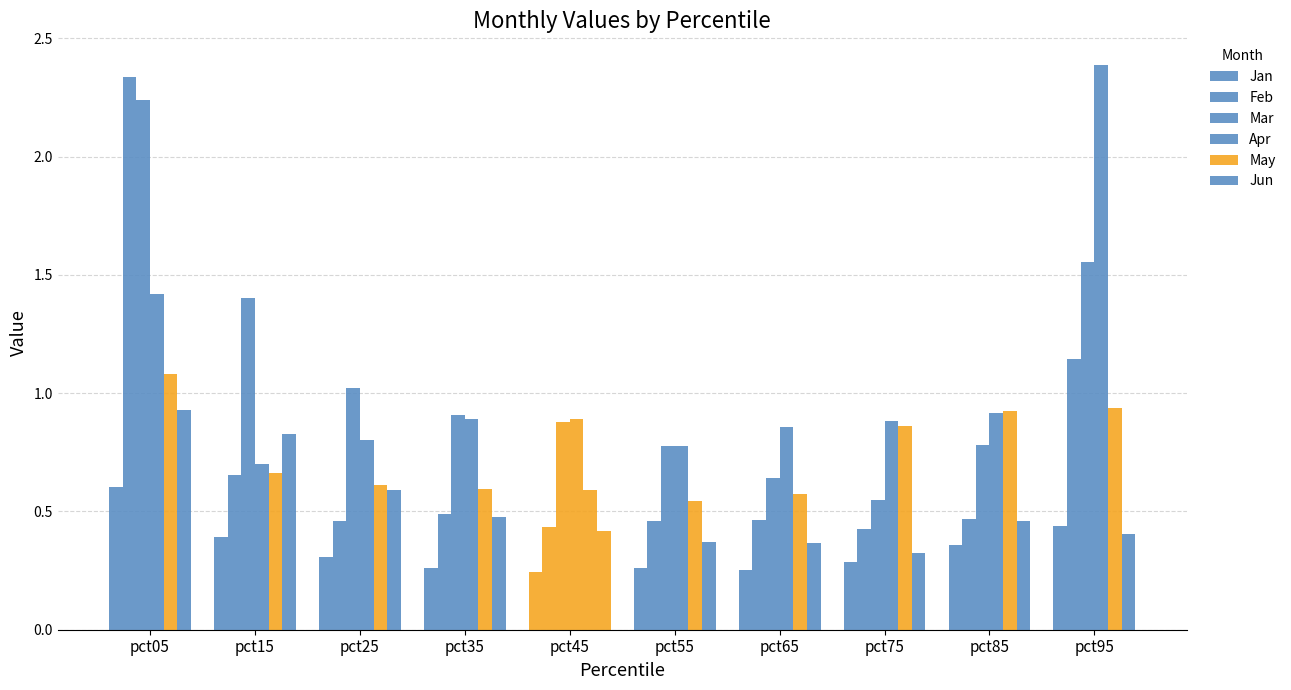

Is the value of Jan at pct95 greater than the value of Jun at pct85?

No